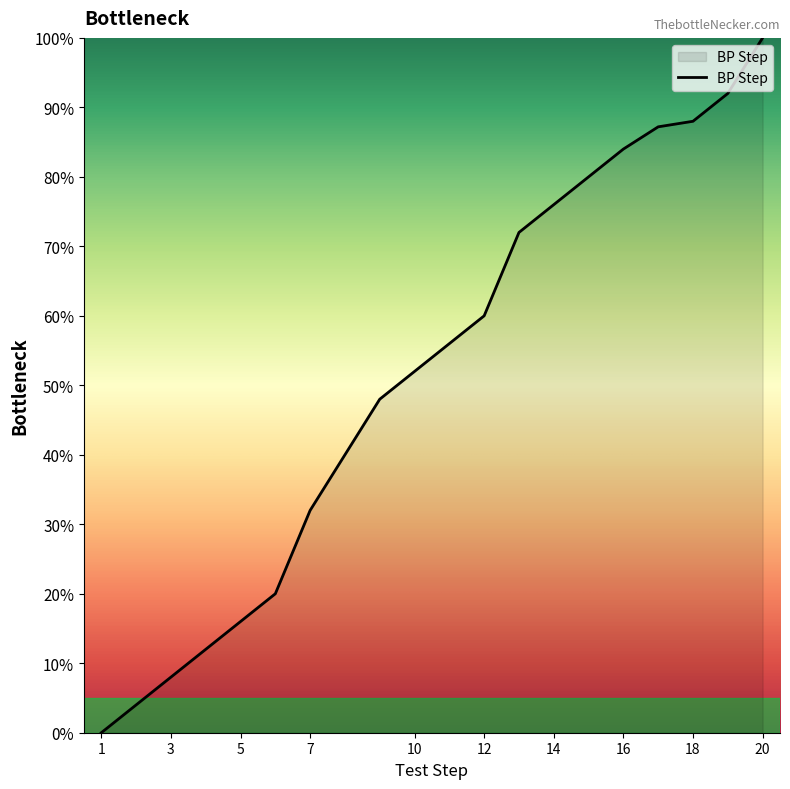

What is the maximum value shown in the chart?

100.0